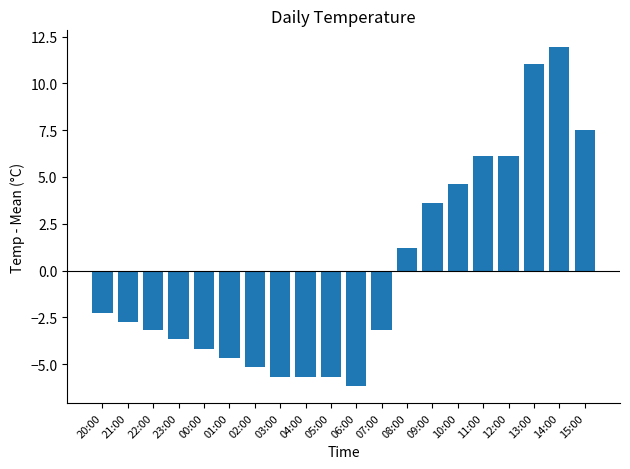

Where is the data nearest to the value 2?

08:00